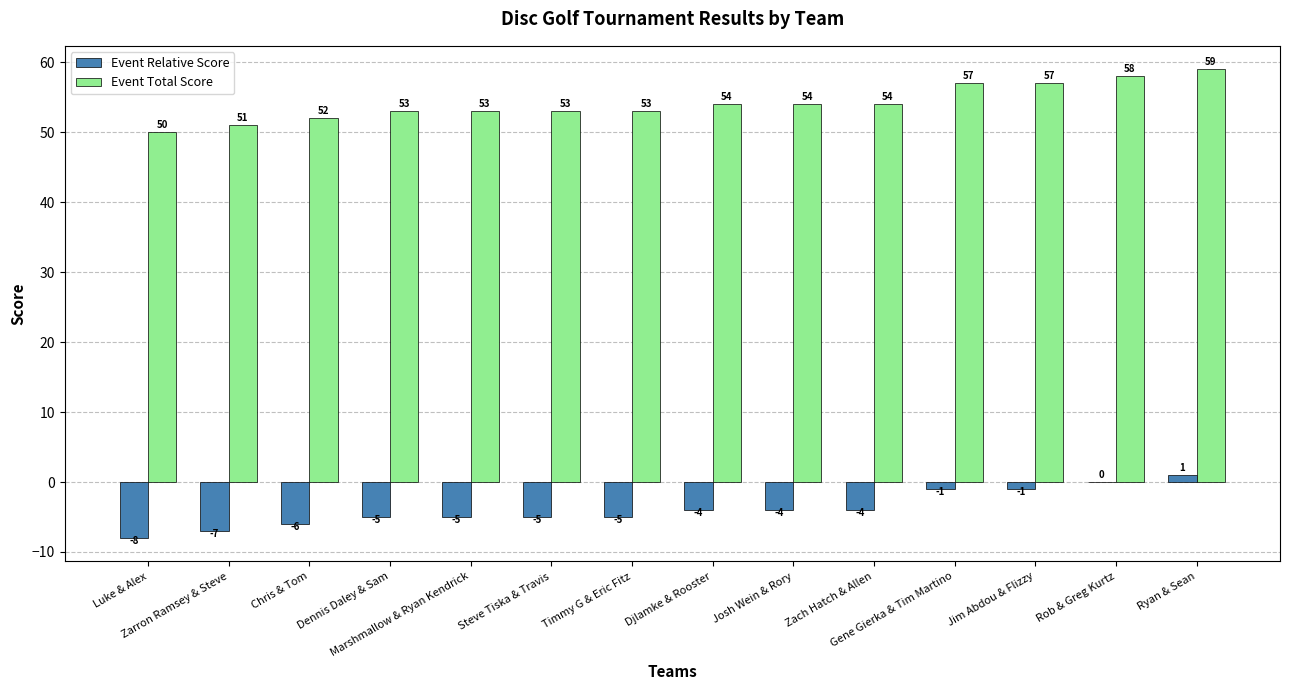

What are all the series names shown in the legend?

Event Relative Score, Event Total Score